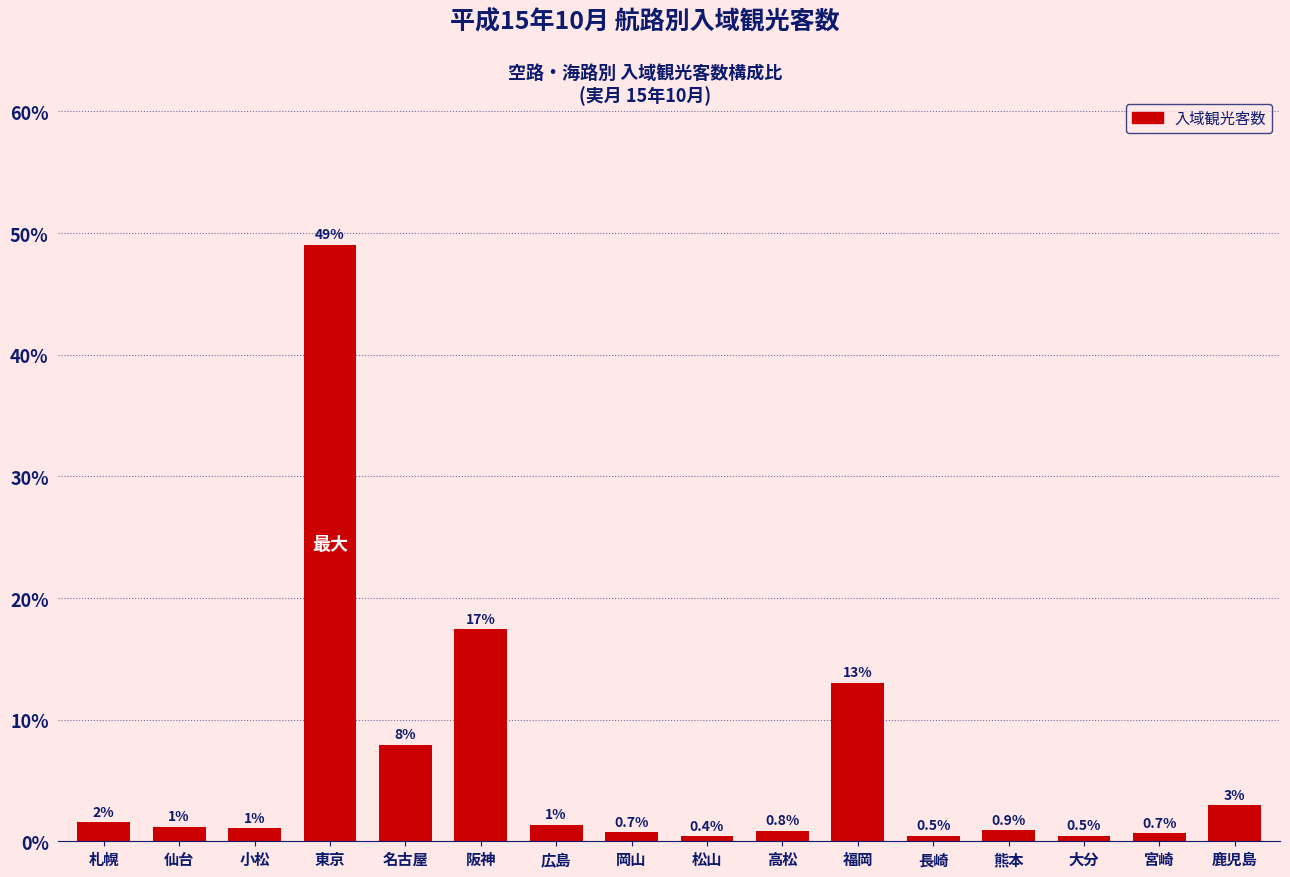

Read the value at 東京.

49.0